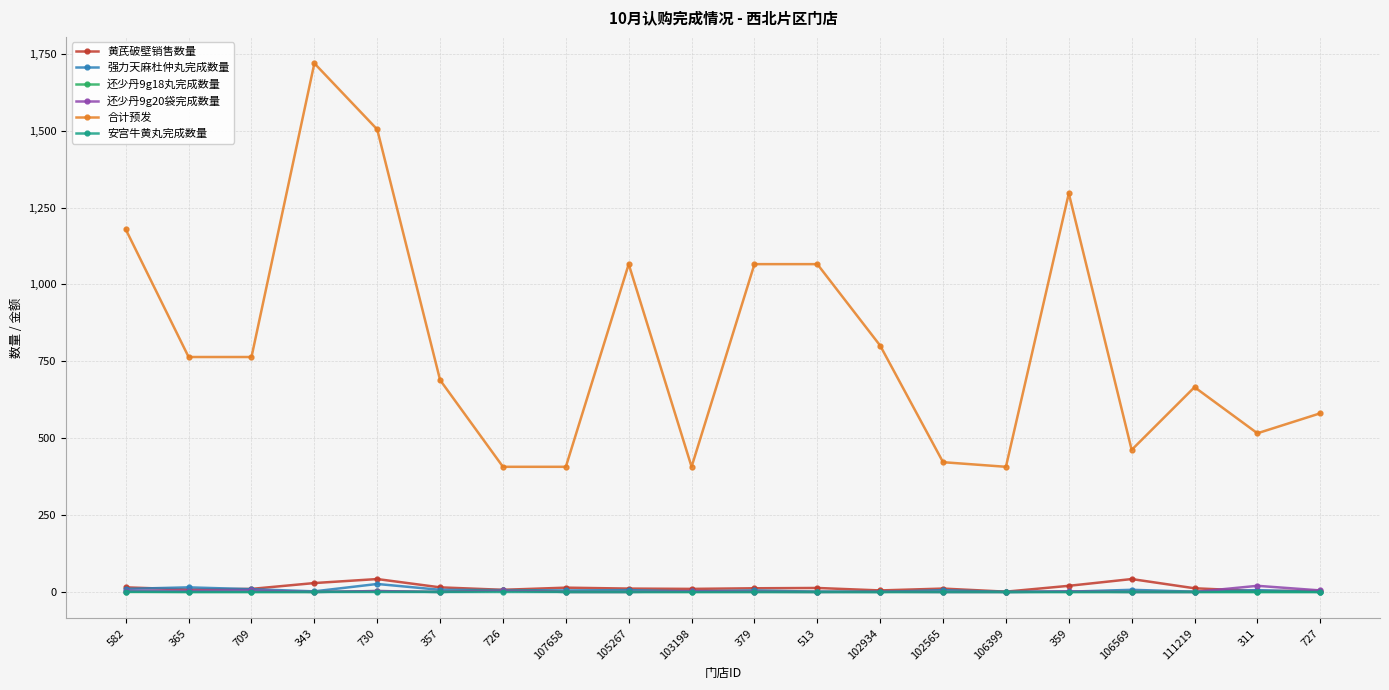

Which series has the largest total across all categories?

合计预发